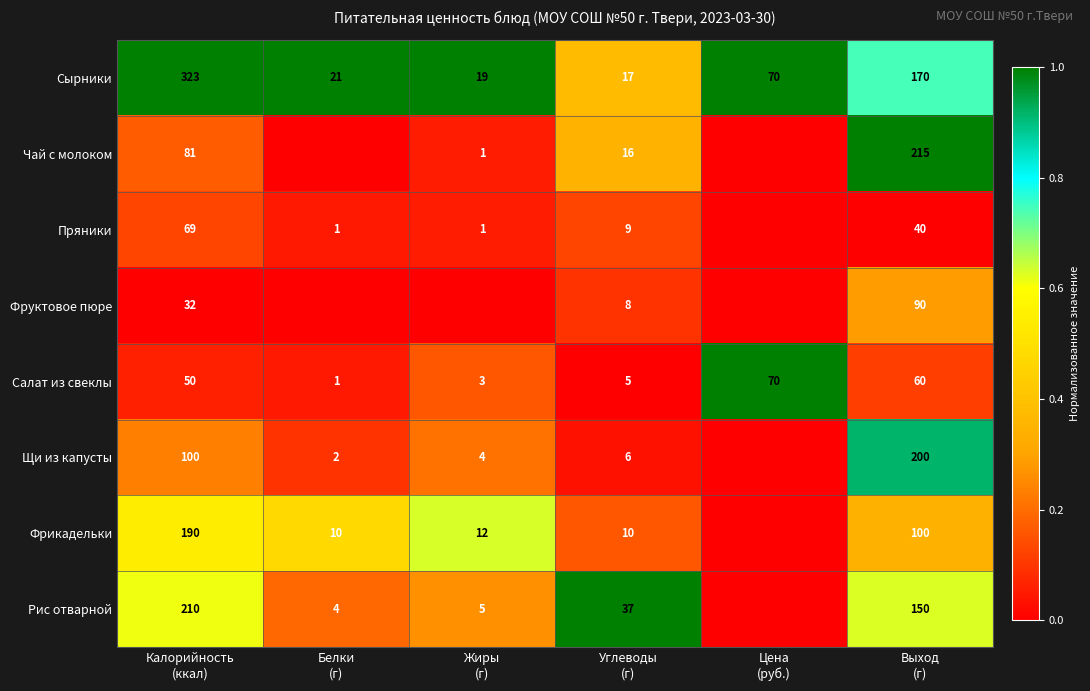

At how many categories does at least one series exceed 0?

6